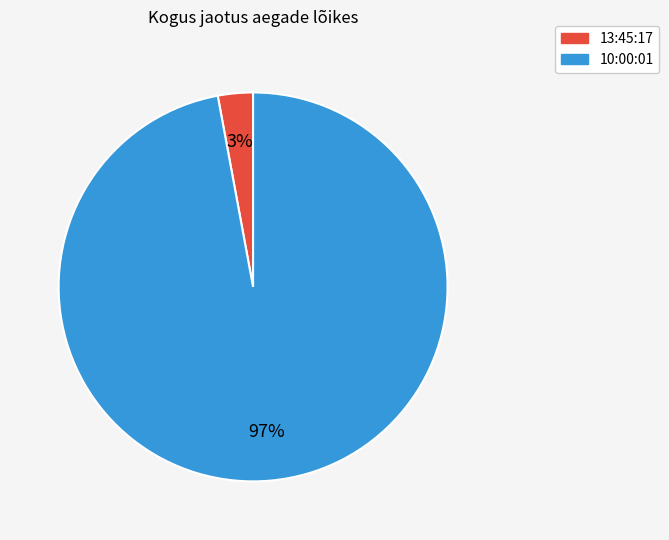

Count the number of slices in the pie.

2